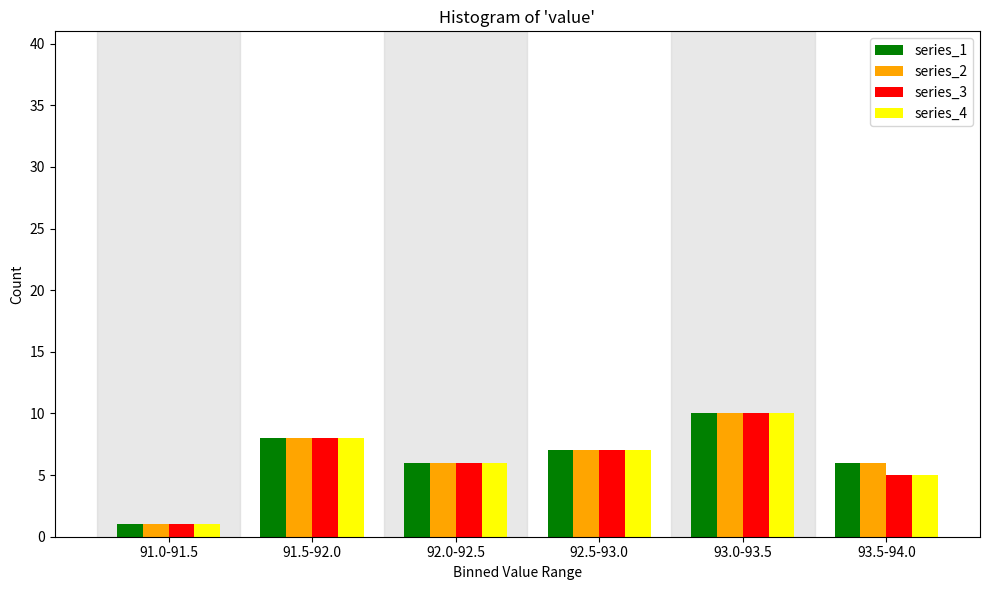

Reading right to left, extract all data points from this chart.

series_1: 93.5-94.0=6	93.0-93.5=10	92.5-93.0=7	92.0-92.5=6	91.5-92.0=8	91.0-91.5=1
series_2: 93.5-94.0=6	93.0-93.5=10	92.5-93.0=7	92.0-92.5=6	91.5-92.0=8	91.0-91.5=1
series_3: 93.5-94.0=5	93.0-93.5=10	92.5-93.0=7	92.0-92.5=6	91.5-92.0=8	91.0-91.5=1
series_4: 93.5-94.0=5	93.0-93.5=10	92.5-93.0=7	92.0-92.5=6	91.5-92.0=8	91.0-91.5=1